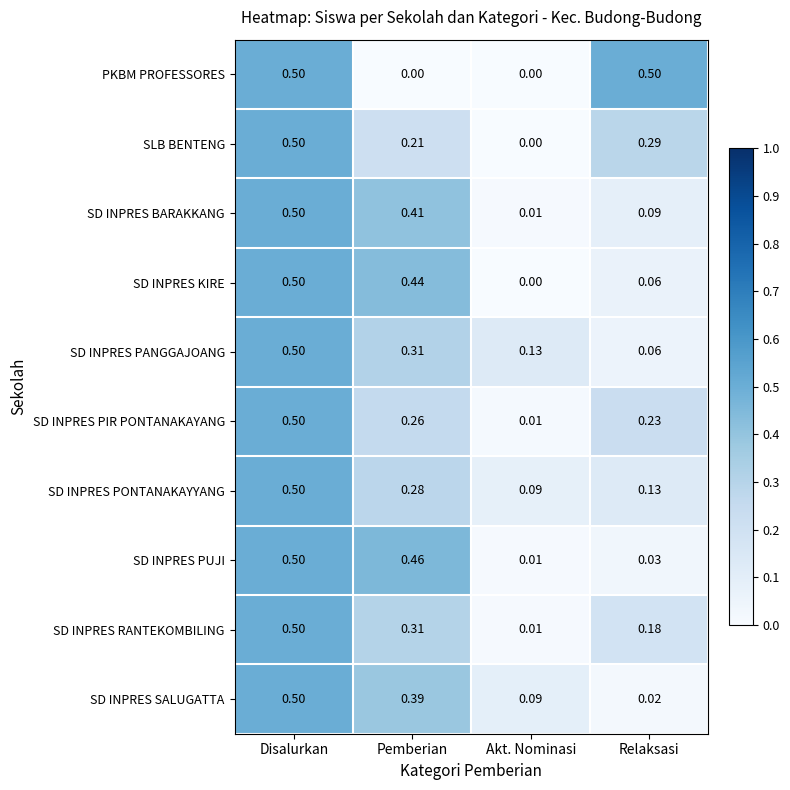

List the labels in order of SLB BENTENG value, largest first.

Disalurkan, Relaksasi, Pemberian, Akt. Nominasi